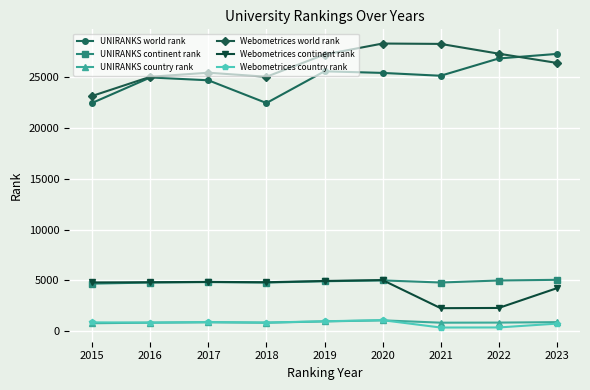

True or false: UNIRANKS world rank has more than 2 interior local peaks.

False